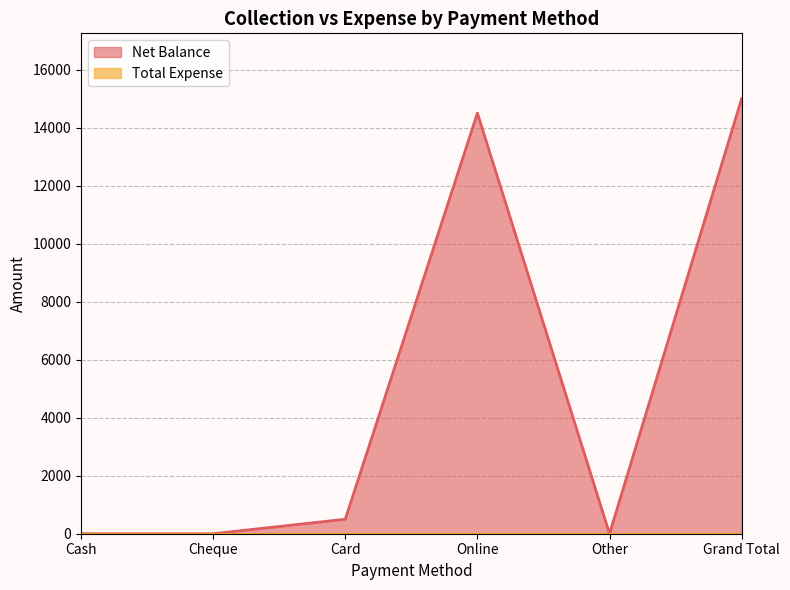

How many data points does each series have?

6